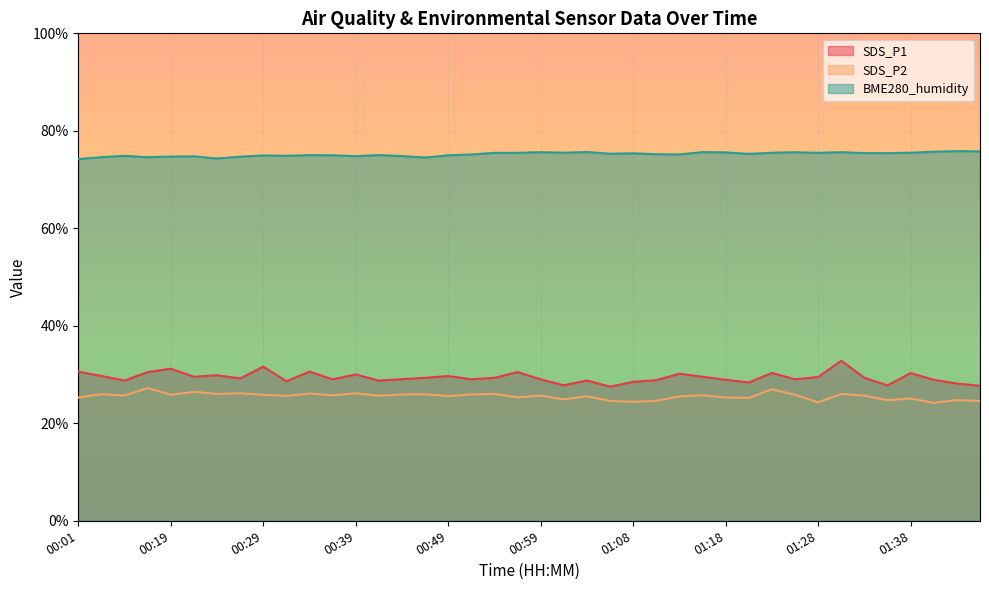

Which series changed the most between 01:04 and 01:46?

SDS_P1